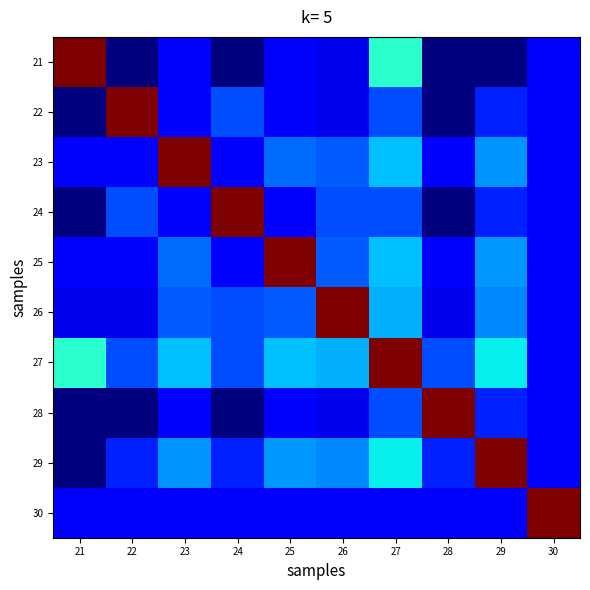

Reading right to left, extract all data points from this chart.

21: 30=5.3	29=0.0	28=0.0	27=18.9	26=4.8	25=5.5	24=0.0	23=5.5	22=0.0	21=47.2
22: 30=5.3	29=7.5	28=0.0	27=9.4	26=4.8	25=5.5	24=9.5	23=5.5	22=47.2	21=0.0
23: 30=5.3	29=12.8	28=5.5	27=14.9	26=10.2	25=10.9	24=5.5	23=47.2	22=5.5	21=5.5
24: 30=5.3	29=7.5	28=0.0	27=9.4	26=9.5	25=5.5	24=47.2	23=5.5	22=9.5	21=0.0
25: 30=5.3	29=13.0	28=5.5	27=14.9	26=10.2	25=47.2	24=5.5	23=10.9	22=5.5	21=5.5
26: 30=5.3	29=12.3	28=4.8	27=14.2	26=47.2	25=10.2	24=9.5	23=10.2	22=4.8	21=4.8
27: 30=5.3	29=17.0	28=9.4	27=47.2	26=14.2	25=14.9	24=9.4	23=14.9	22=9.4	21=18.9
28: 30=5.3	29=7.5	28=47.2	27=9.4	26=4.8	25=5.5	24=0.0	23=5.5	22=0.0	21=0.0
29: 30=5.3	29=47.2	28=7.5	27=17.0	26=12.3	25=13.0	24=7.5	23=12.8	22=7.5	21=0.0
30: 30=47.2	29=5.3	28=5.3	27=5.3	26=5.3	25=5.3	24=5.3	23=5.3	22=5.3	21=5.3